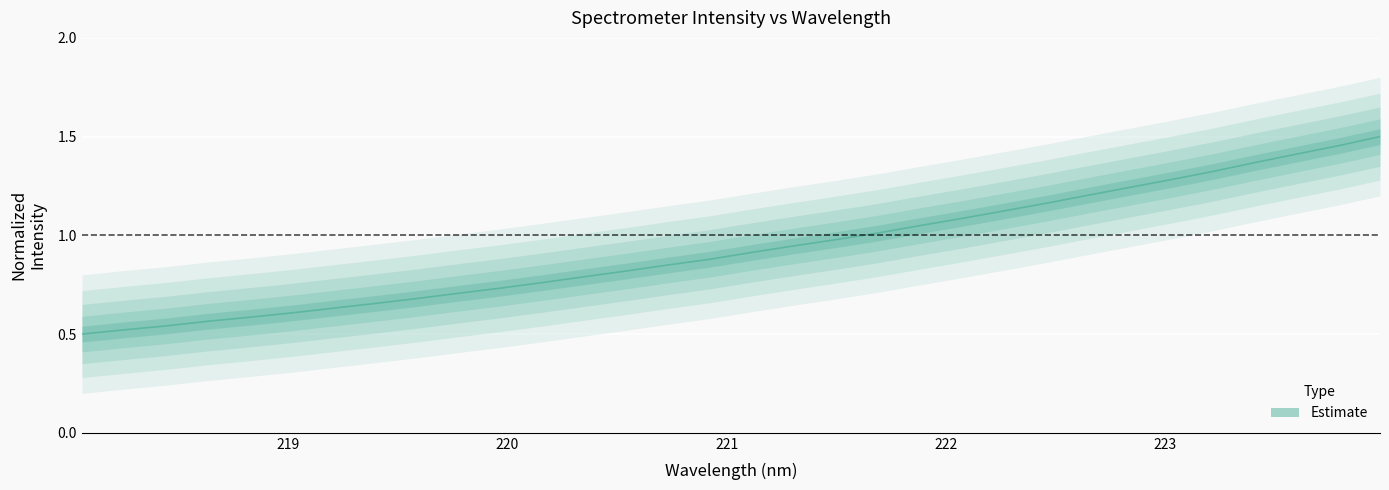

How many lines are shown in the chart?

1